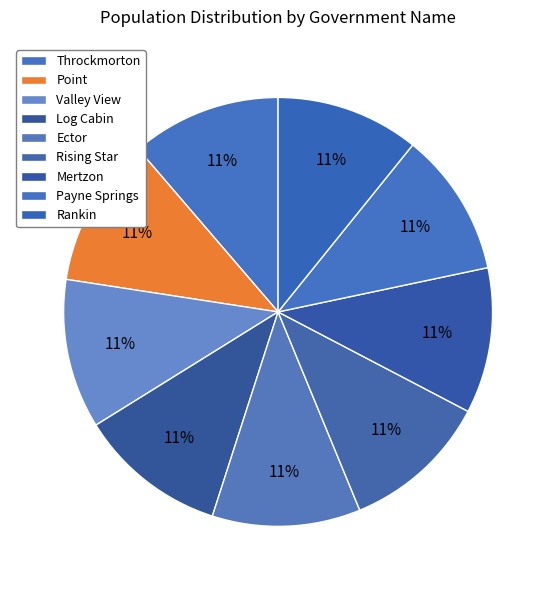

How many segments does this pie chart have?

9